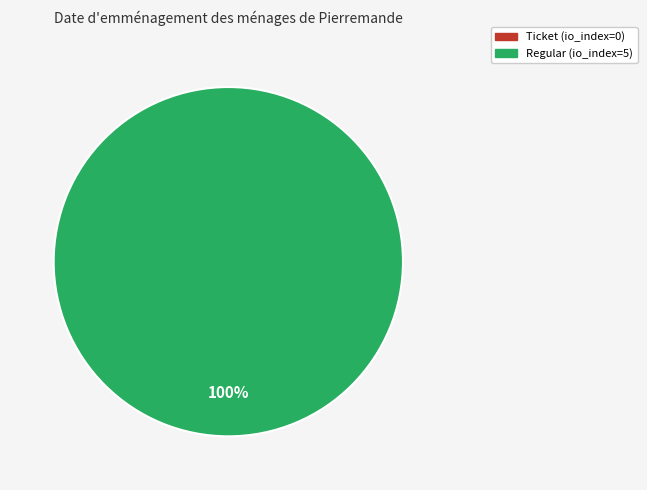

How many segments does this pie chart have?

2